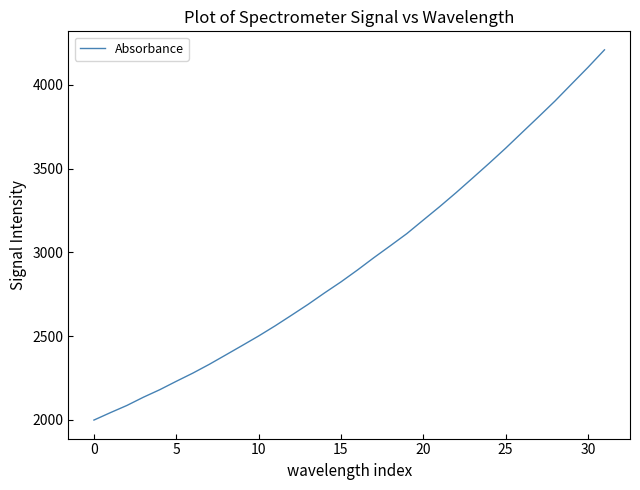

What is the greatest value displayed?

4208.6